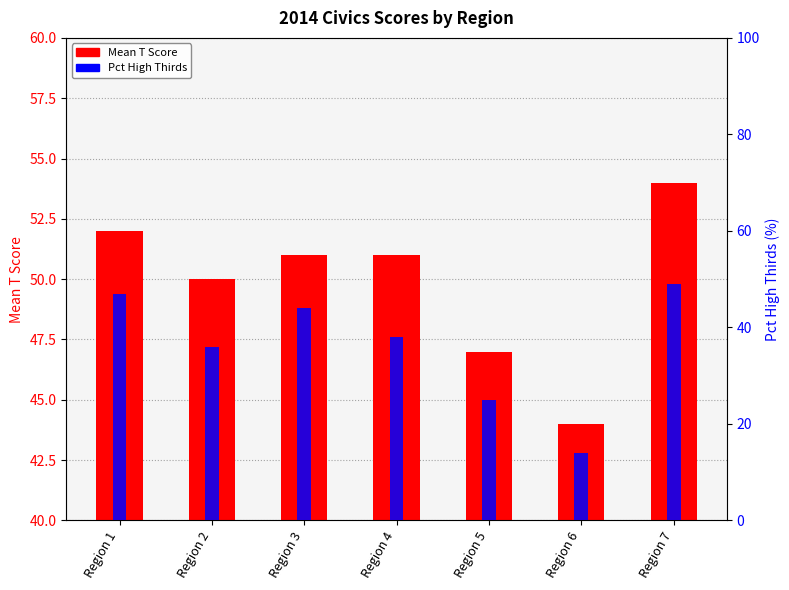

How many bars are there in each group?

2